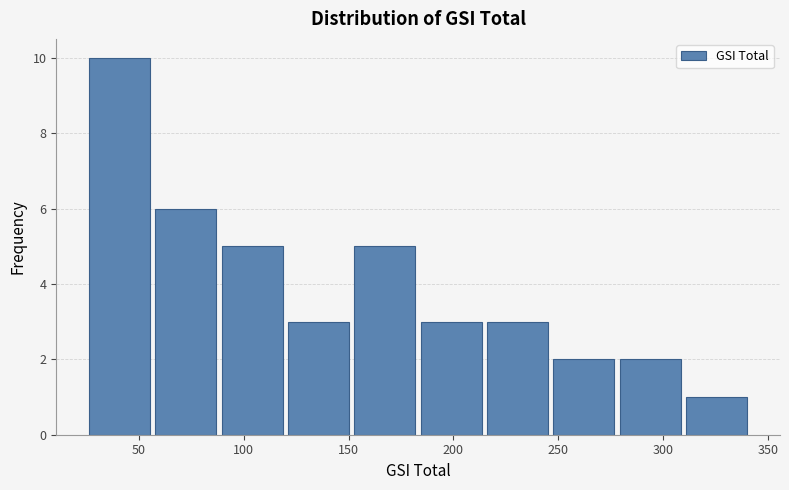

Over which range of the x-axis is the bar tallest?

25 to 60